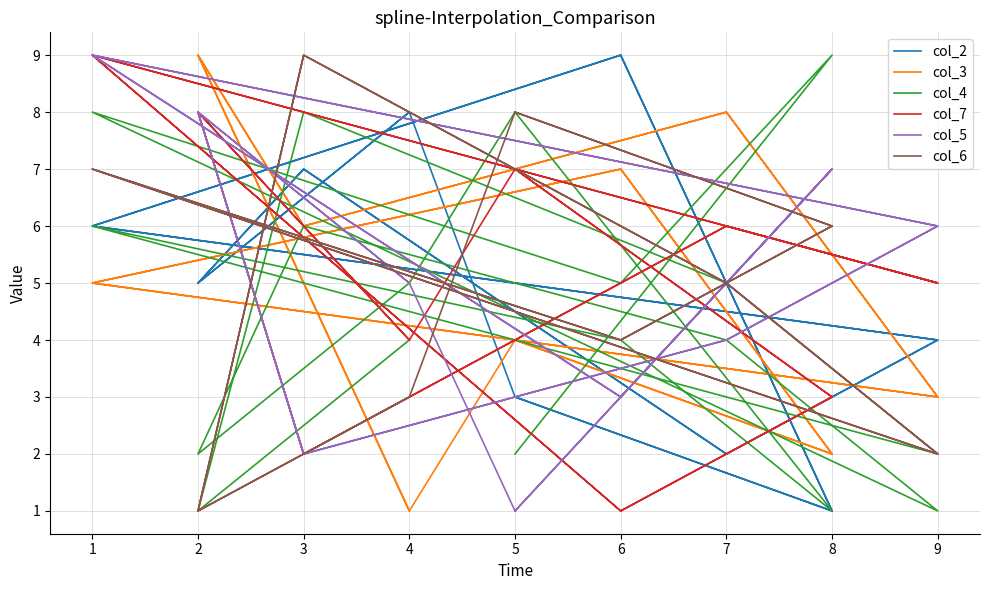

The col_6 series shows 3 at 9. True or false?

False